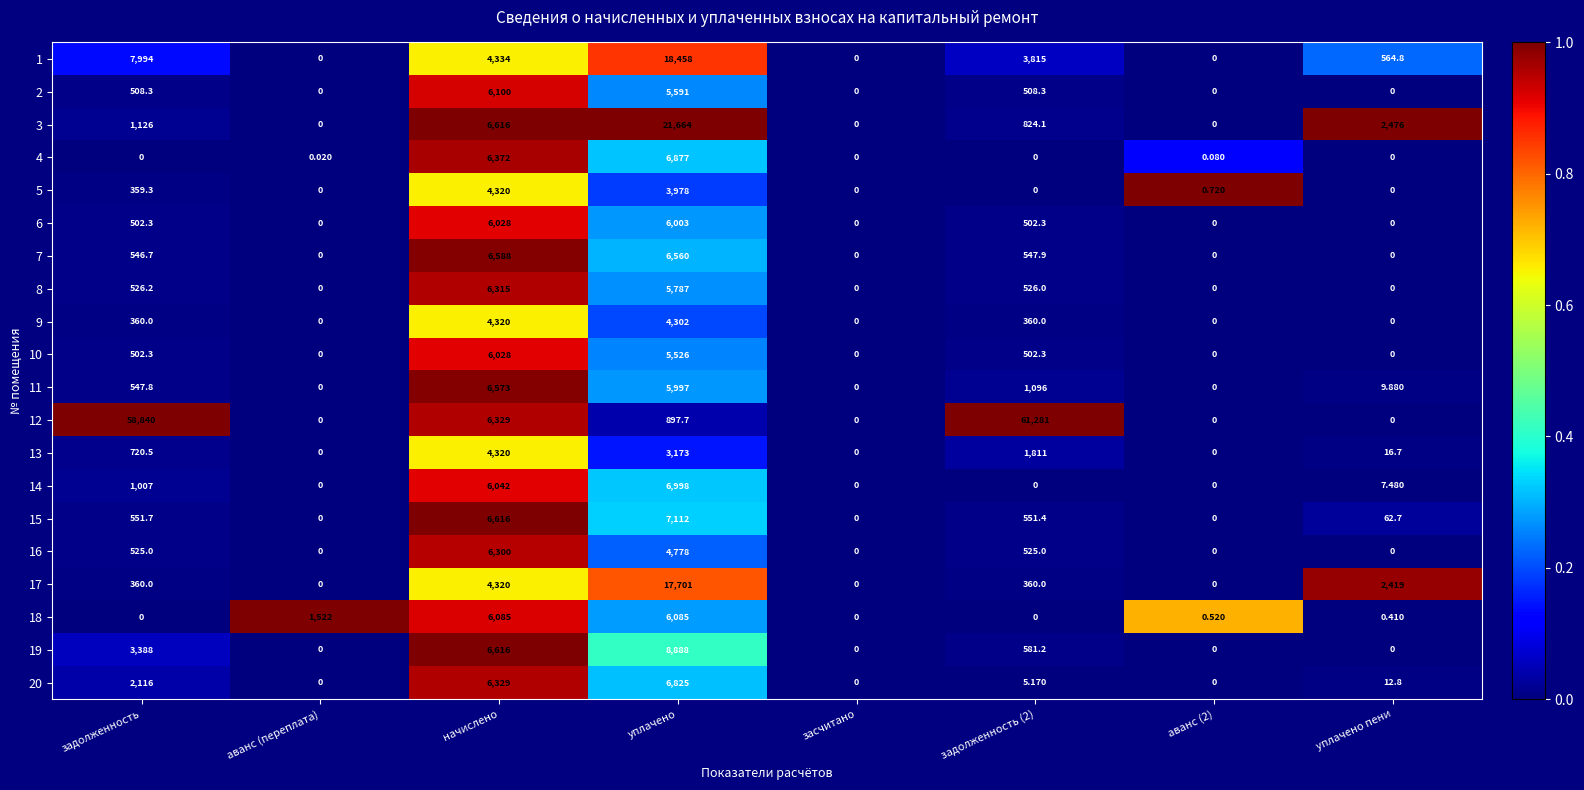

Which category has the highest value in the 16 series?

начислено